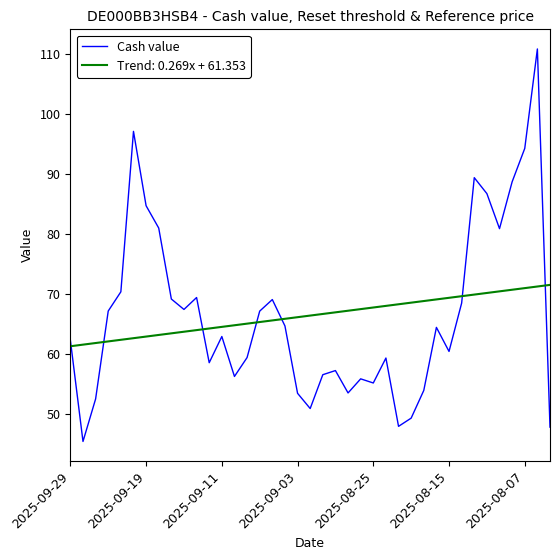

What is the smallest value displayed?

45.5